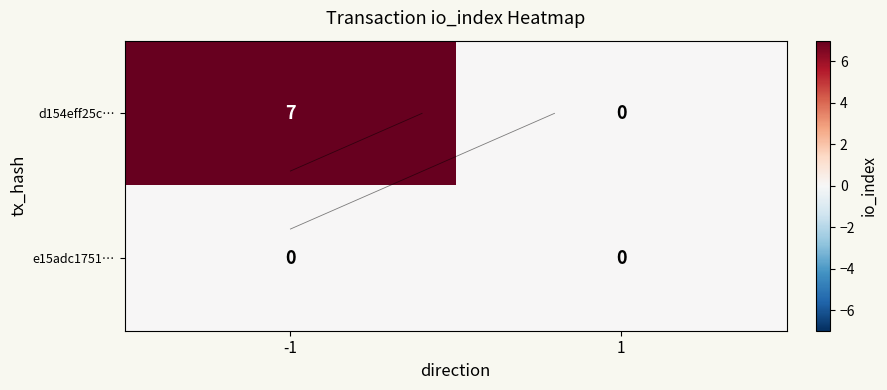

True or false: e15adc1751… has a value of 0 at -1.

True